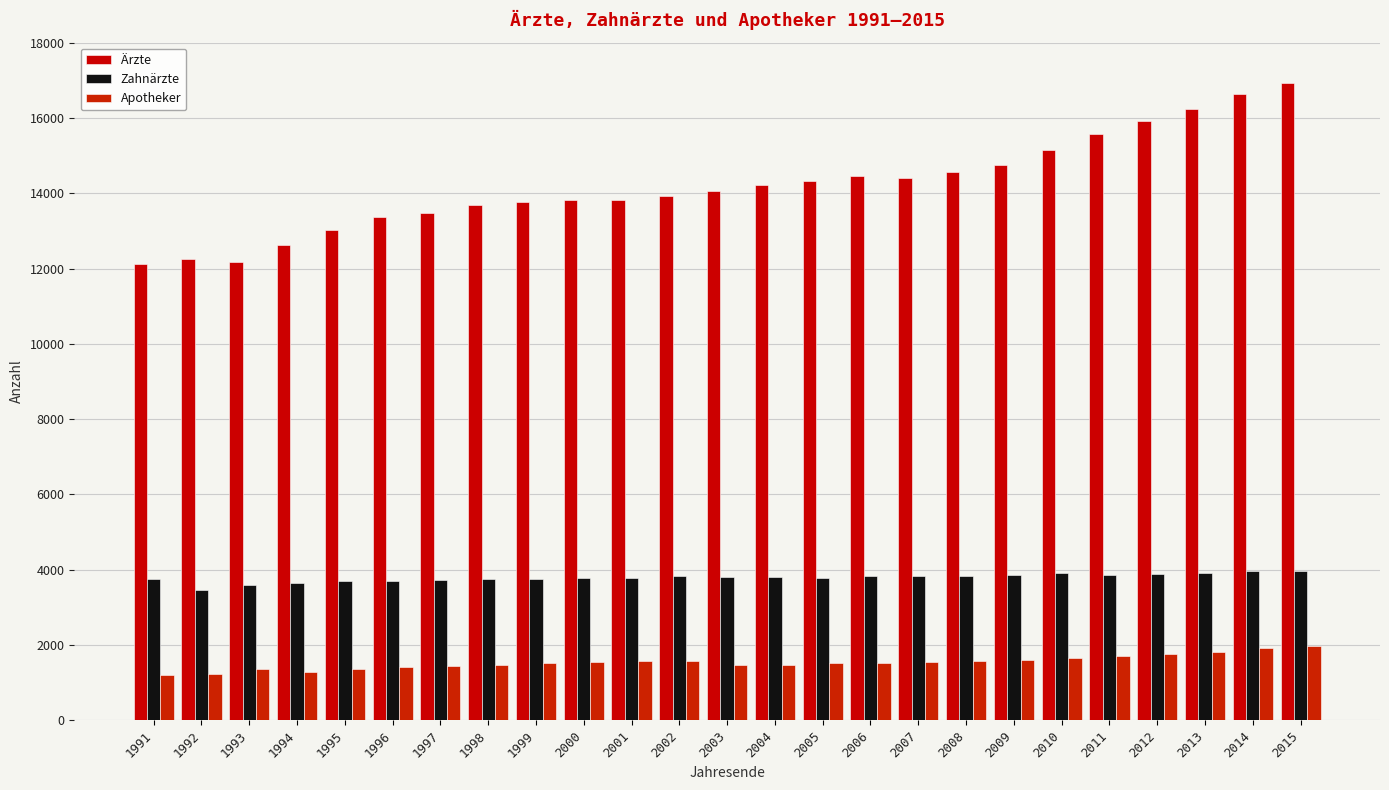

Reading right to left, transcribe all the data shown in this chart.

Ärzte: 16930	16633	16232	15934	15569	15157	14761	14564	14396	14460	14329	14220	14066	13938	13833	13825	13775	13696	13473	13358	13024	12634	12178	12246	12124
Zahnärzte: 3969	3956	3906	3890	3861	3905	3855	3824	3827	3841	3780	3806	3814	3825	3777	3771	3748	3749	3727	3706	3691	3661	3587	3450	3745
Apotheker: 1985	1916	1819	1765	1714	1655	1604	1574	1559	1511	1510	1470	1459	1584	1567	1555	1519	1482	1453	1411	1358	1278	1370	1230	1201